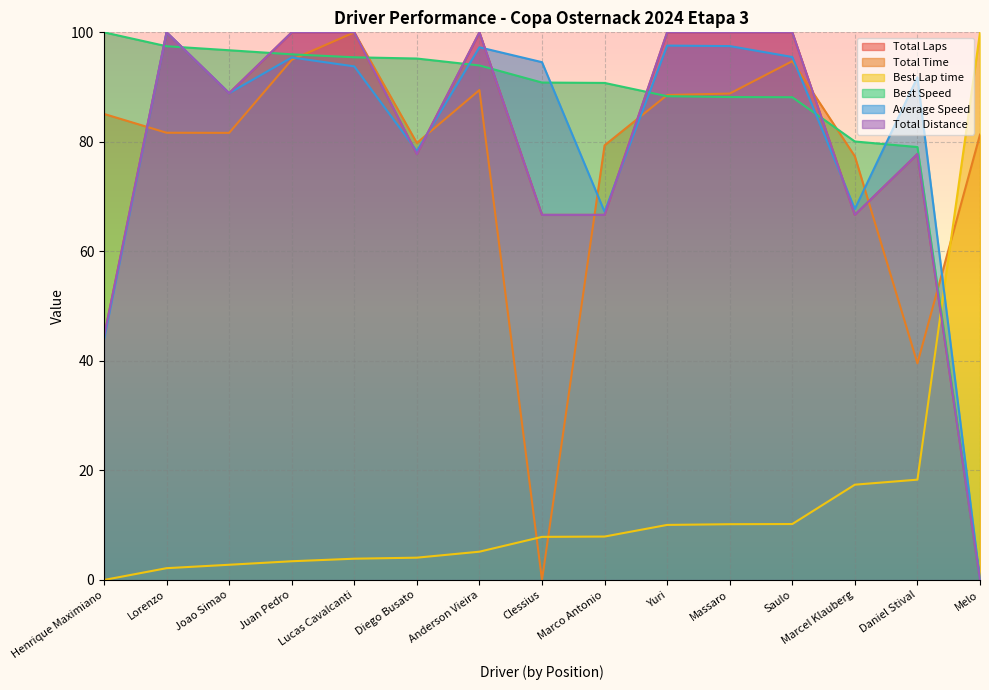

At Melo, list the series in order from largest to smallest.

Best Lap time, Total Time, Total Laps, Best Speed, Average Speed, Total Distance